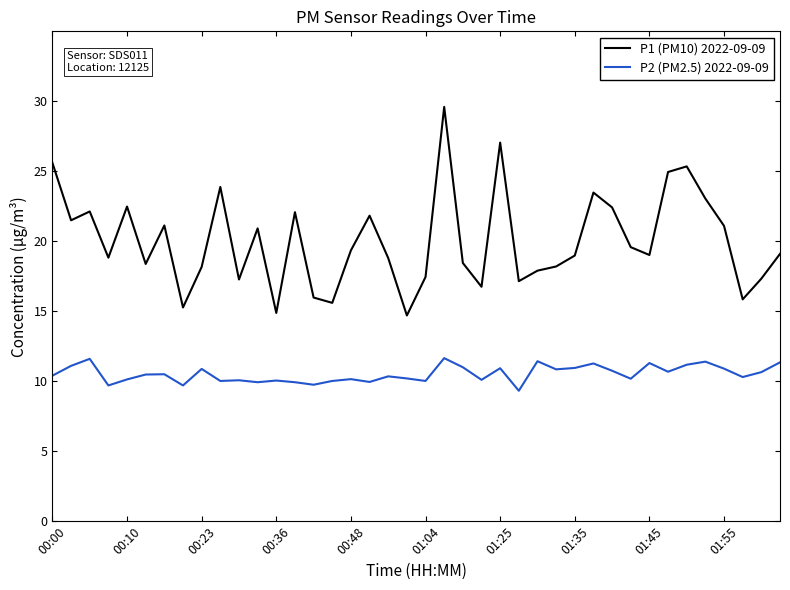

What is the difference between the maximum and minimum values in the P2 (PM2.5) 2022-09-09 series?

2.3